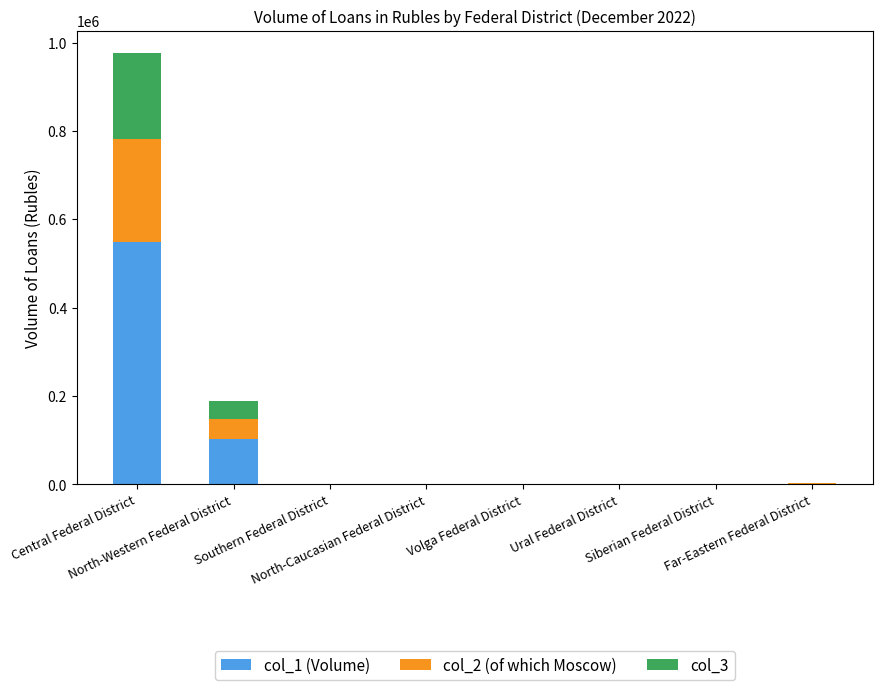

What is the difference between the col_1 (Volume) values at Central Federal District and Southern Federal District?

547895